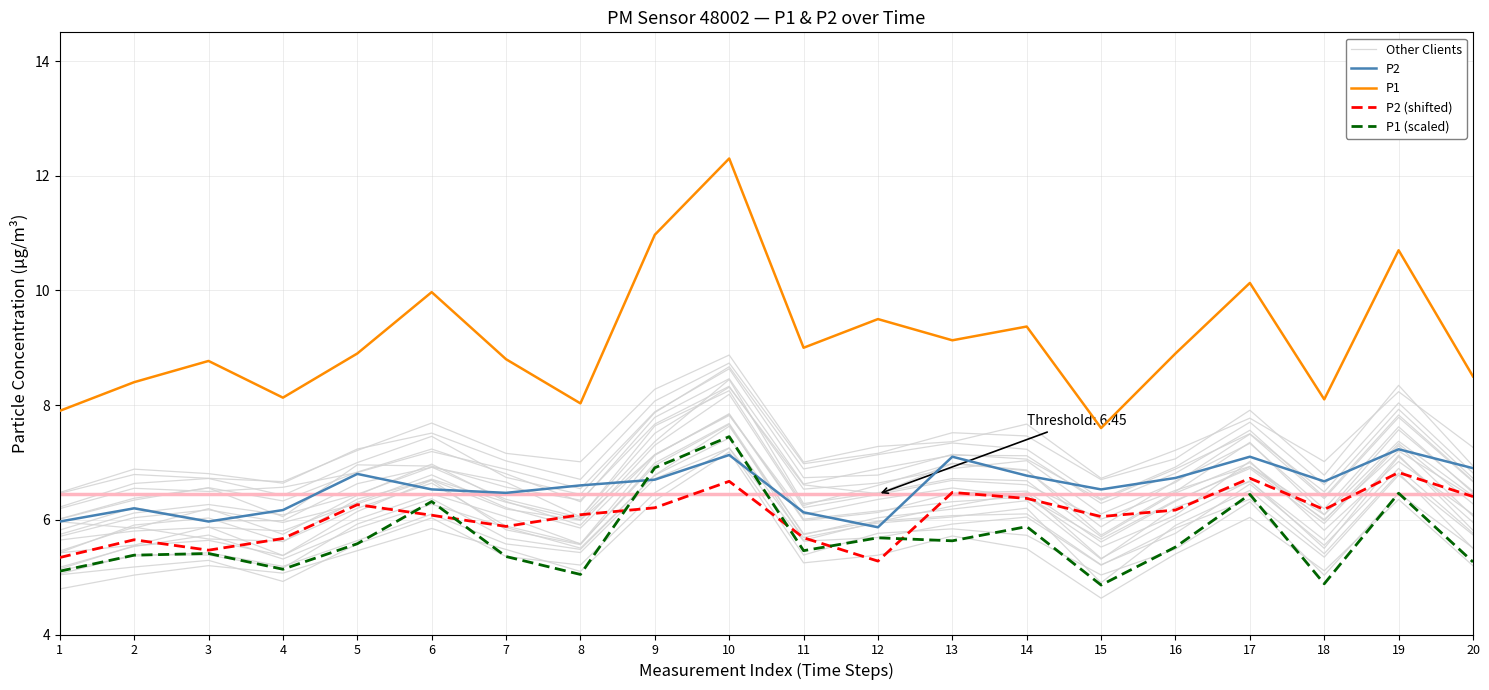

How many interior local valleys does the Other Clients series have?

5